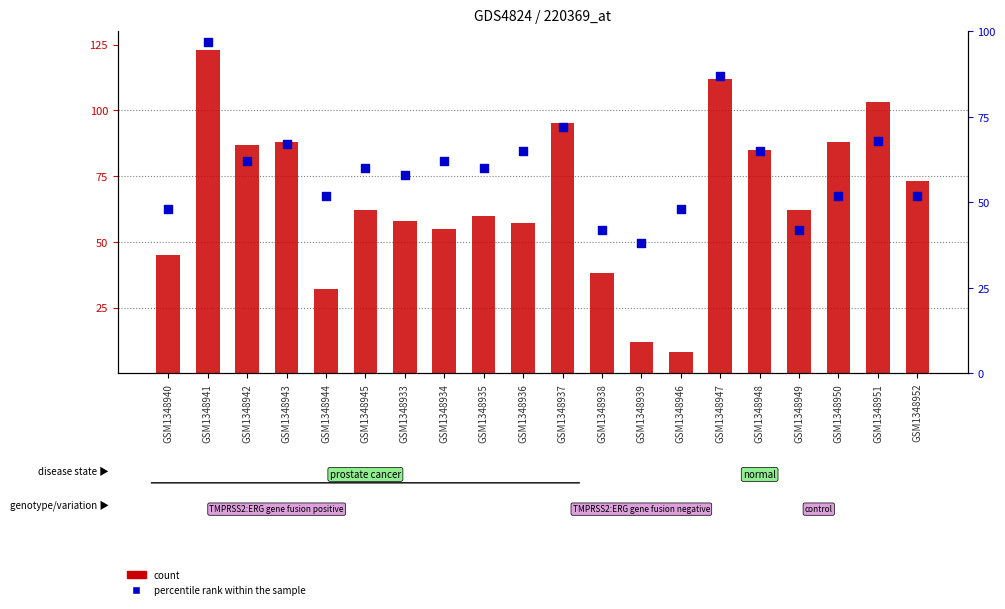

Which series contains the lowest Y value?

count